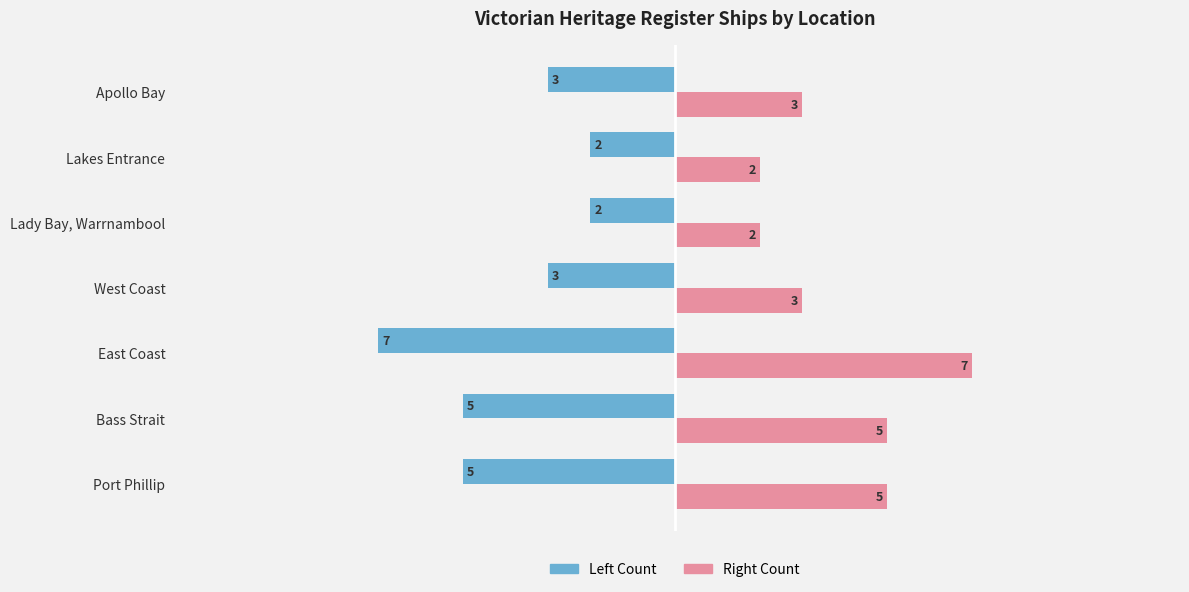

What is the difference between the highest and lowest values at Port Phillip?

10